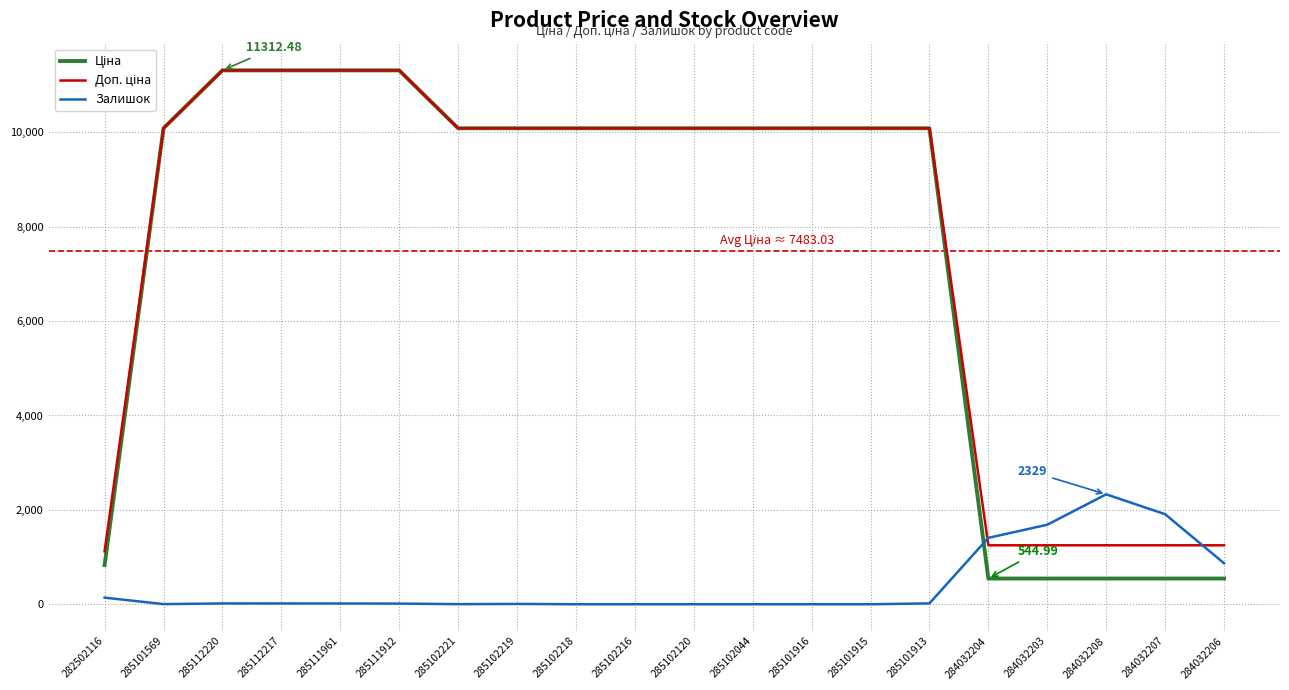

What is the total value across all series at 284032204?

3201.1